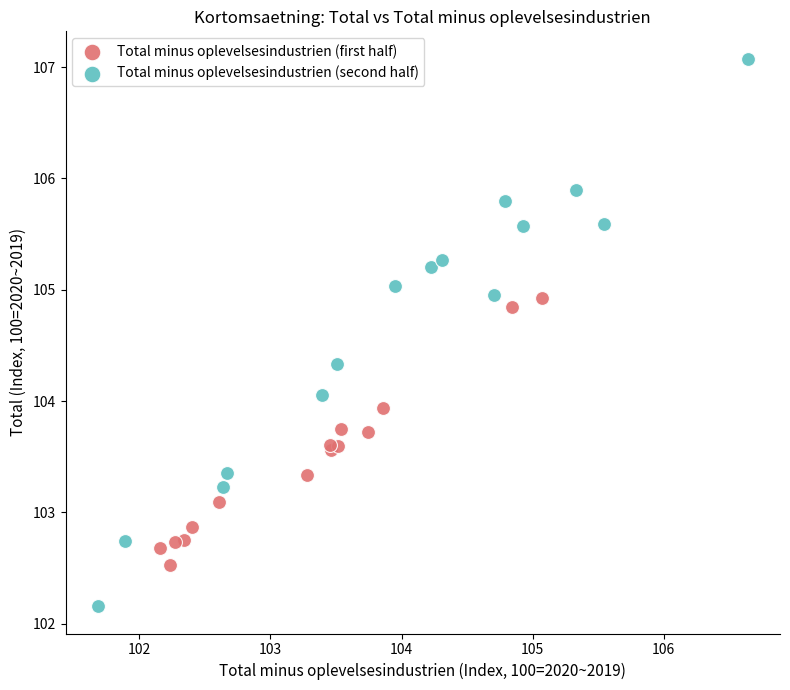

What are all the series names shown in the legend?

Total minus oplevelsesindustrien (first half), Total minus oplevelsesindustrien (second half)